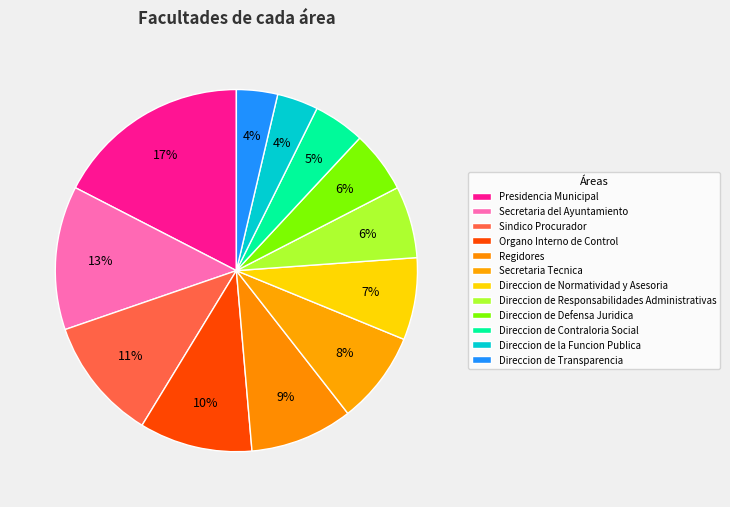

Does Secretaria del Ayuntamiento represent more than half of the total?

No